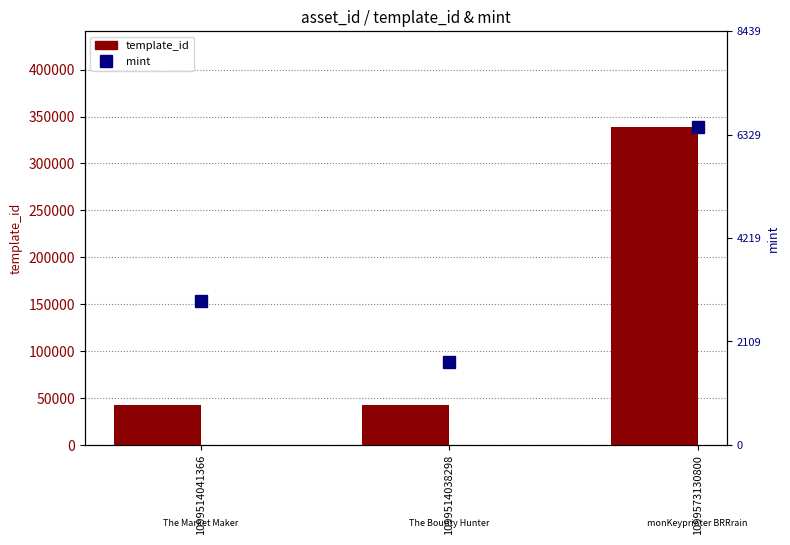

At 1099573130800, list the series in order from smallest to largest.

mint, template_id